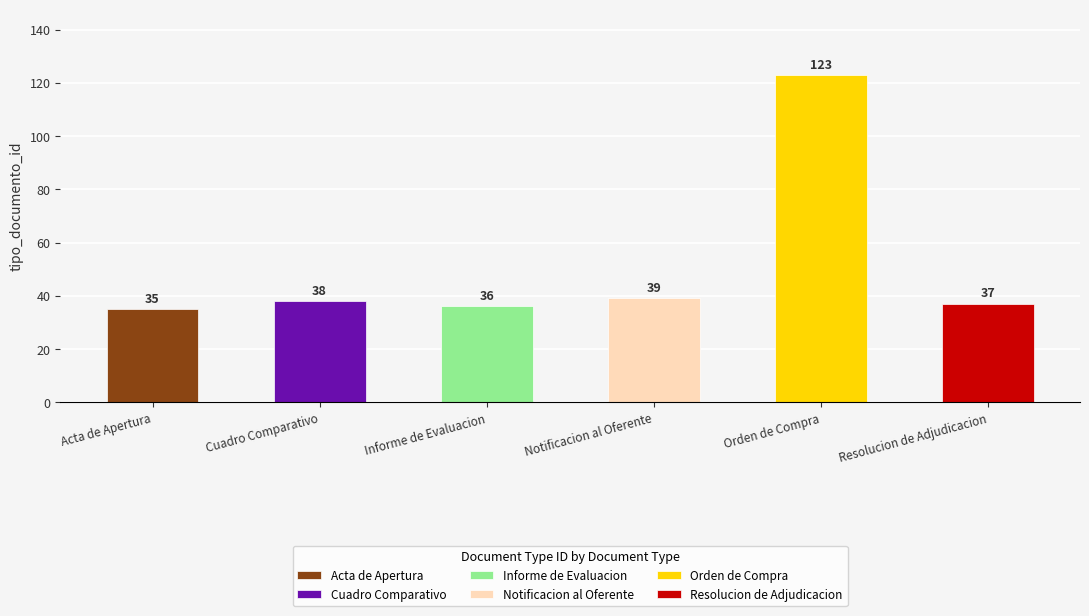

What is the approximate value at Resolucion de Adjudicacion?

37